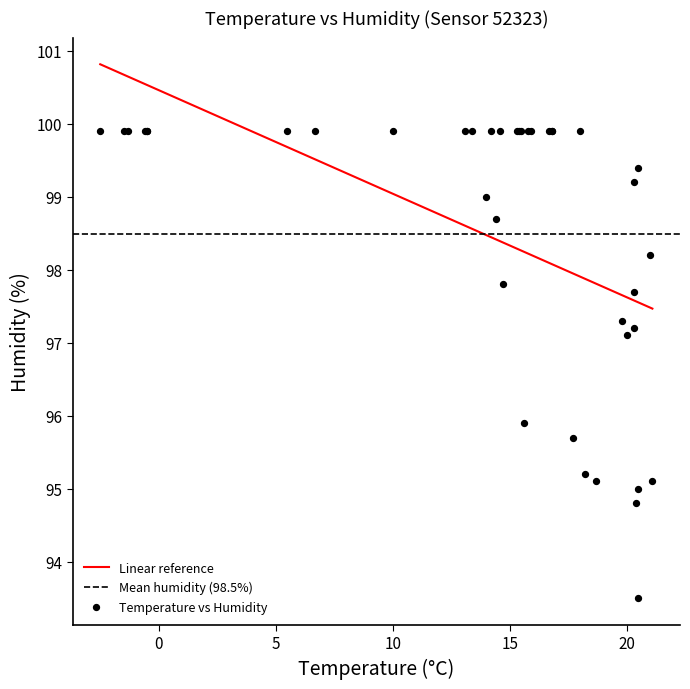

What Y value in the scatter plot is closest to 96?

95.9